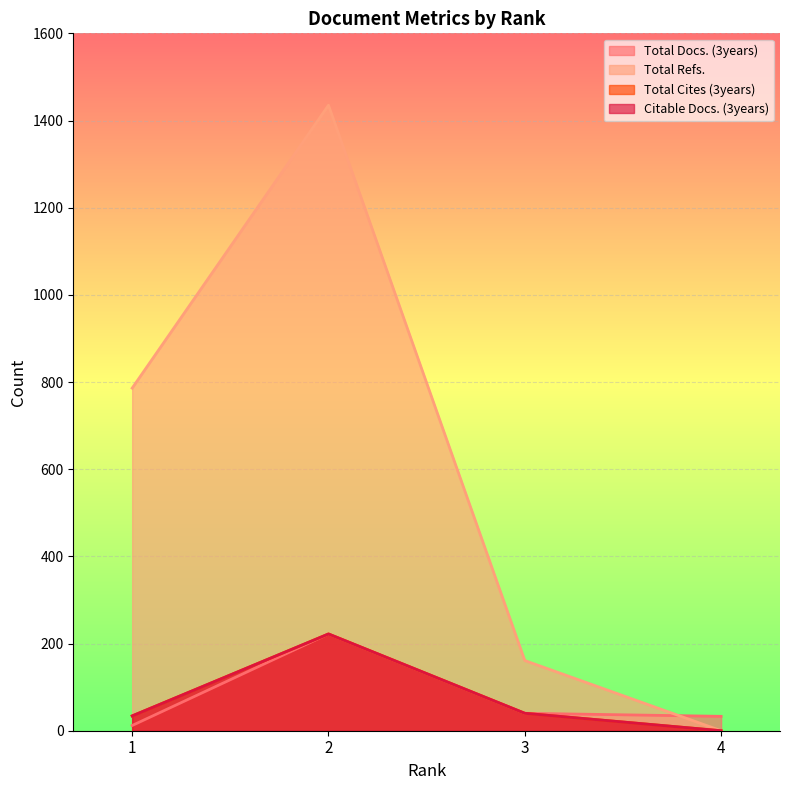

True or false: Total Docs. (3years) and Citable Docs. (3years) intersect in this chart.

False